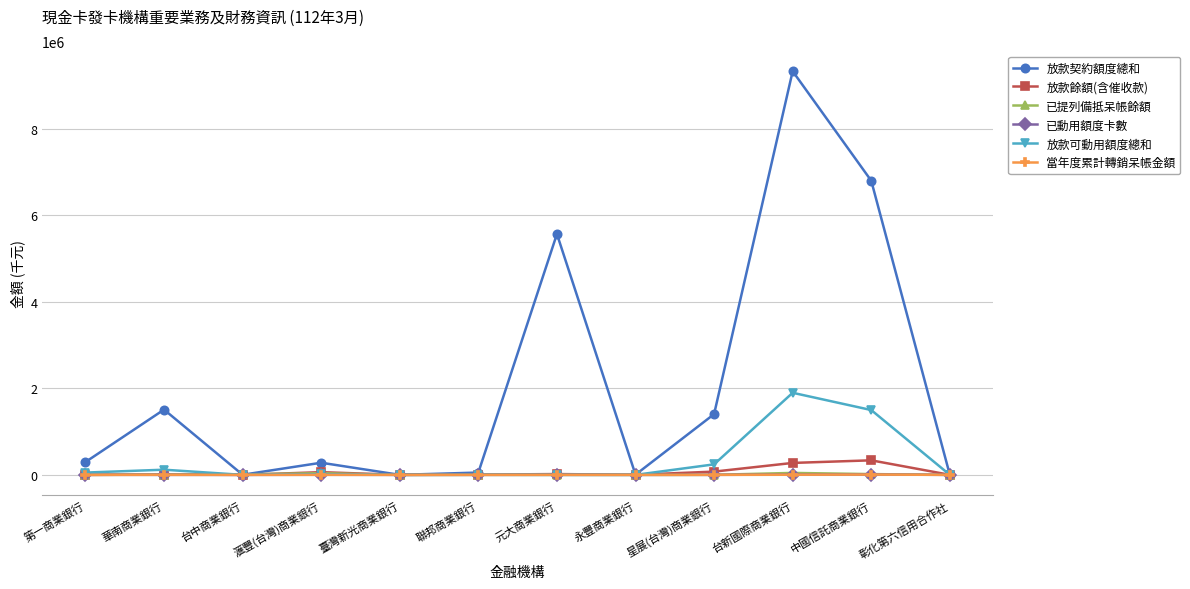

How many categories are shown in the chart?

12